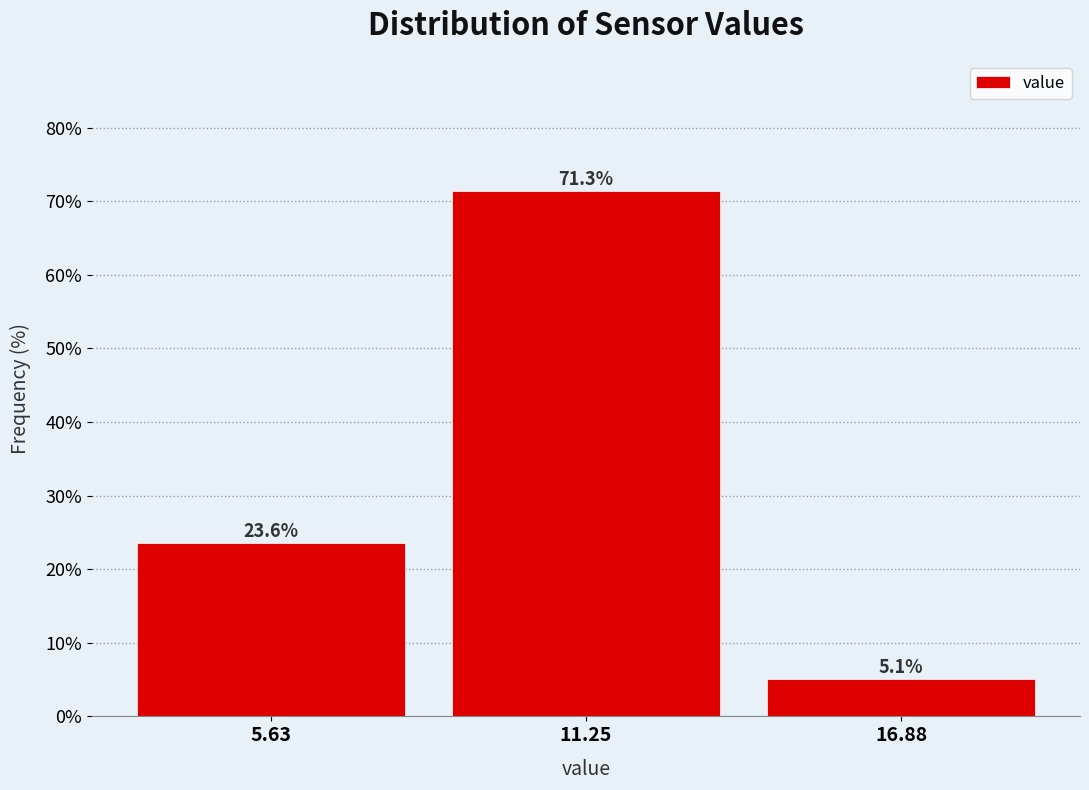

Reading left to right, transcribe all the data shown in this chart.

23.6	71.3	5.1